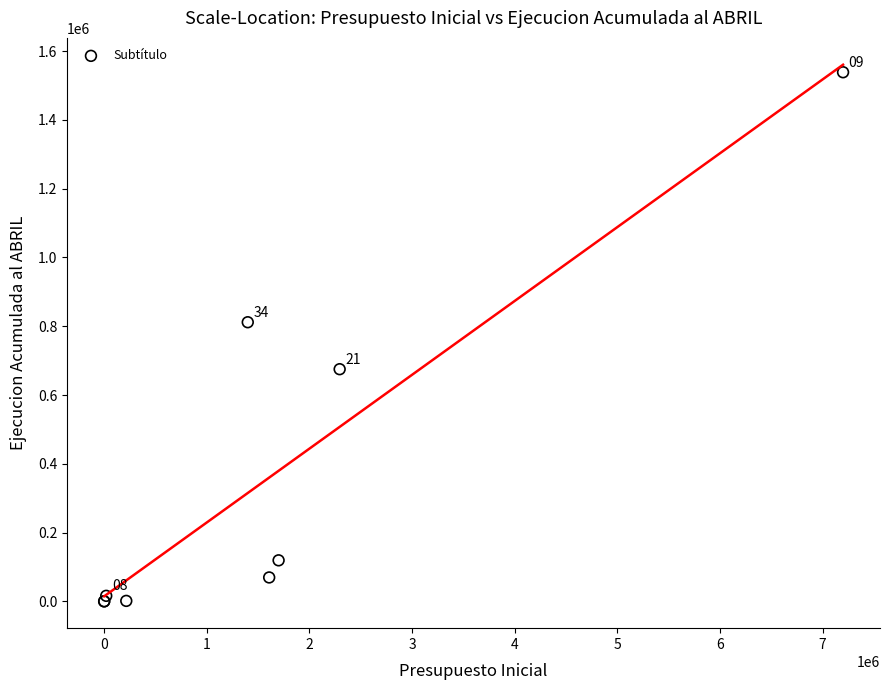

What Y value in the scatter plot is closest to 769322?

811666